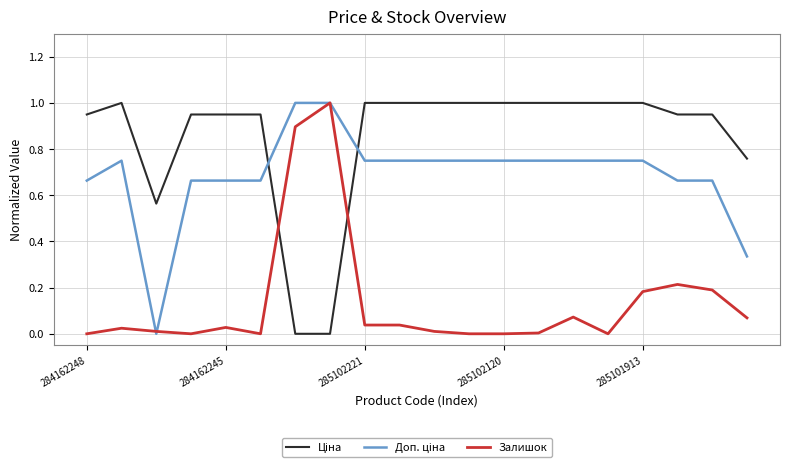

What is the highest value of the Залишок series?

1.0